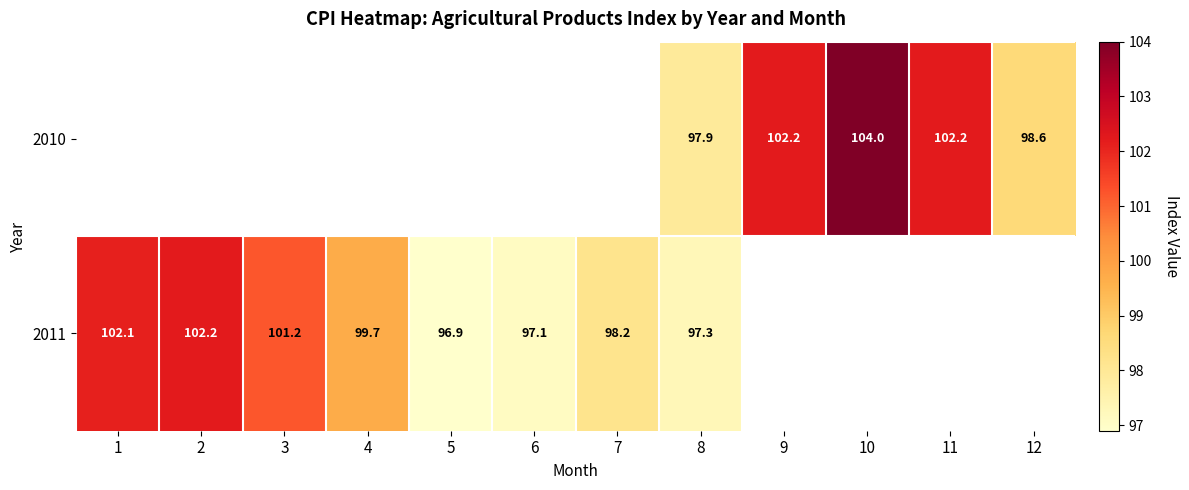

True or false: 2011 has a value of 159.3 at 7.

False